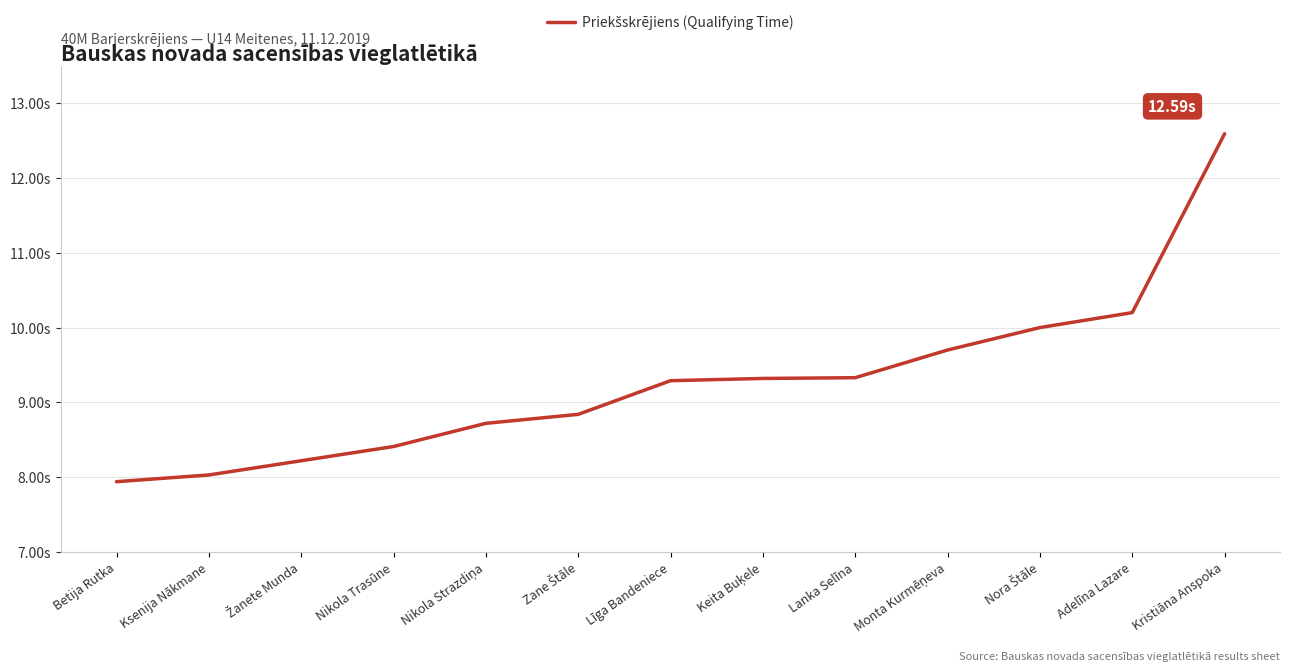

Read the value at Lanka Selīna.

9.3